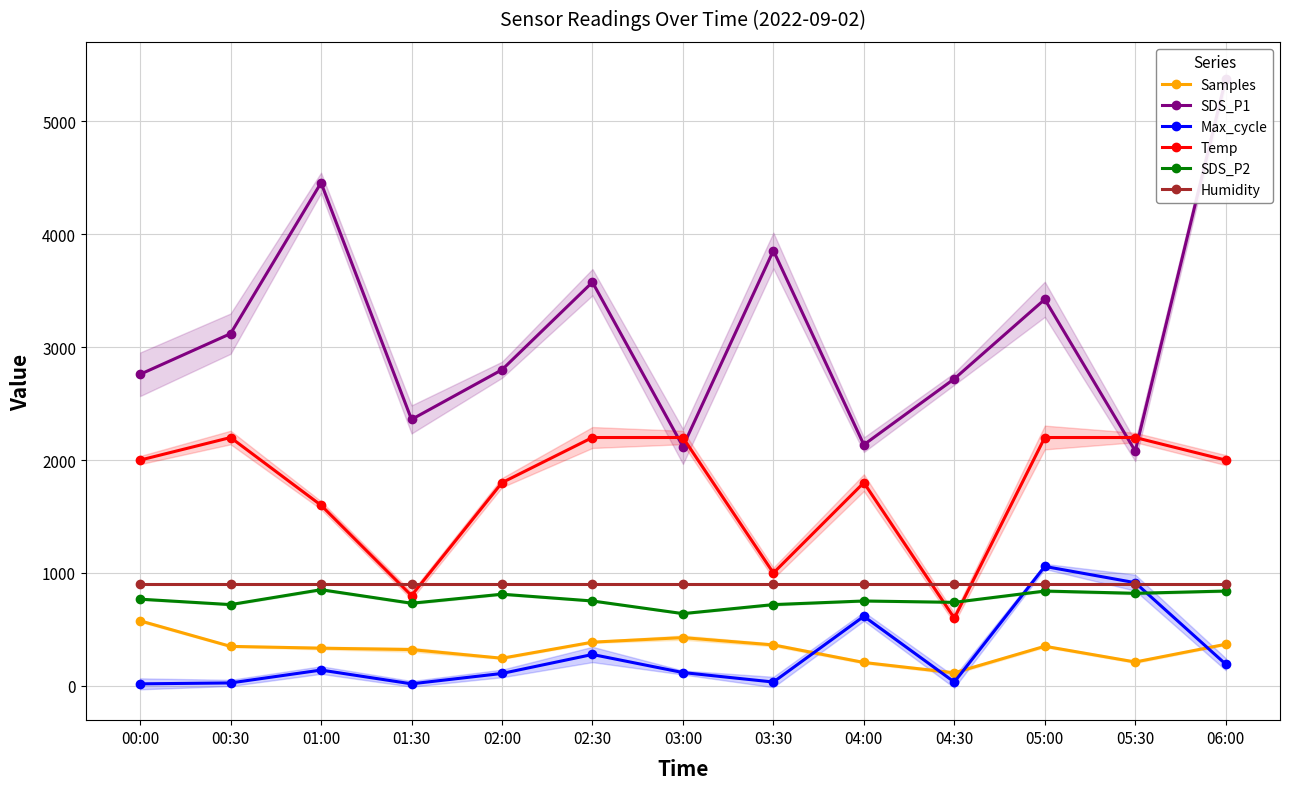

At which category does SDS_P2 reach its first local peak?

01:00